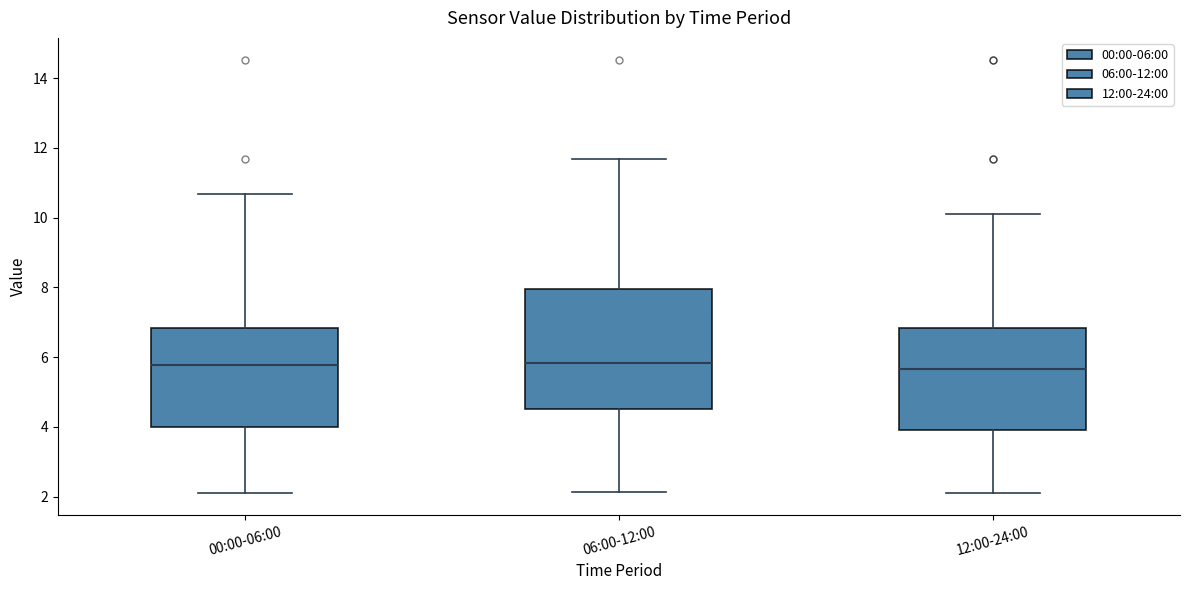

Reading left to right, transcribe this box plot: for each box, give where its median line is, the range the box spans, and where its two whiskers end, as read against the y-axis. The values are not printed on the chart, so give them approximately, as read against the axis.

00:00-06:00: median 5.8, box 4.0 to 6.8, whiskers 2.2 to 10.6
06:00-12:00: median 5.8, box 4.6 to 8.0, whiskers 2.2 to 11.6
12:00-24:00: median 5.6, box 4.0 to 6.8, whiskers 2.2 to 10.2